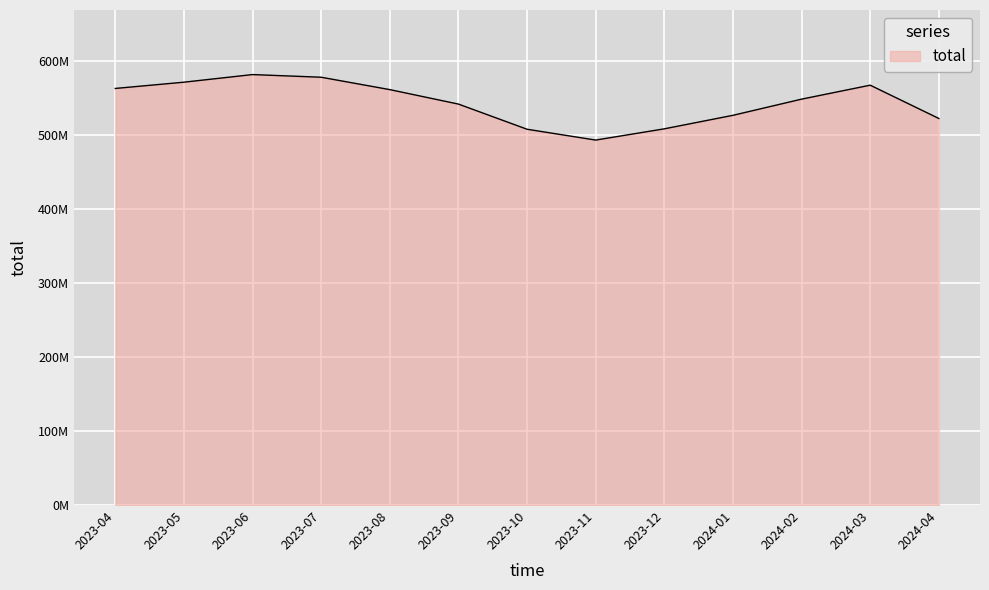

What is the average value?

544186458